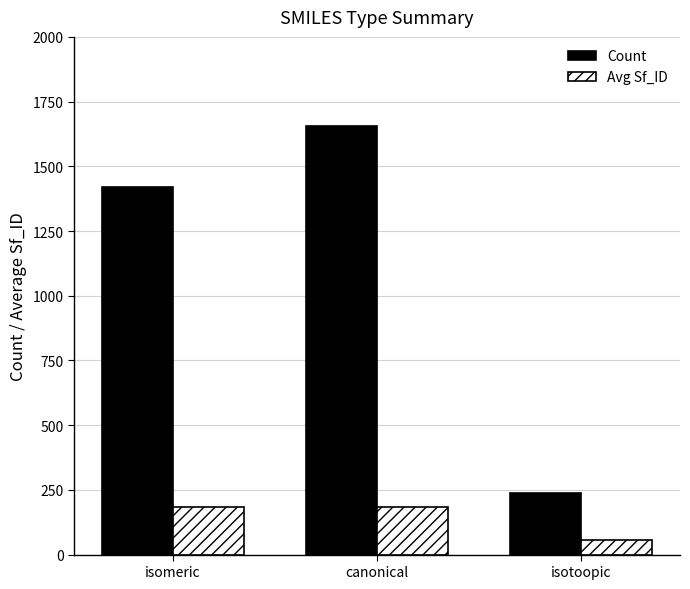

Which category has the lowest value across all series?

isotoopic